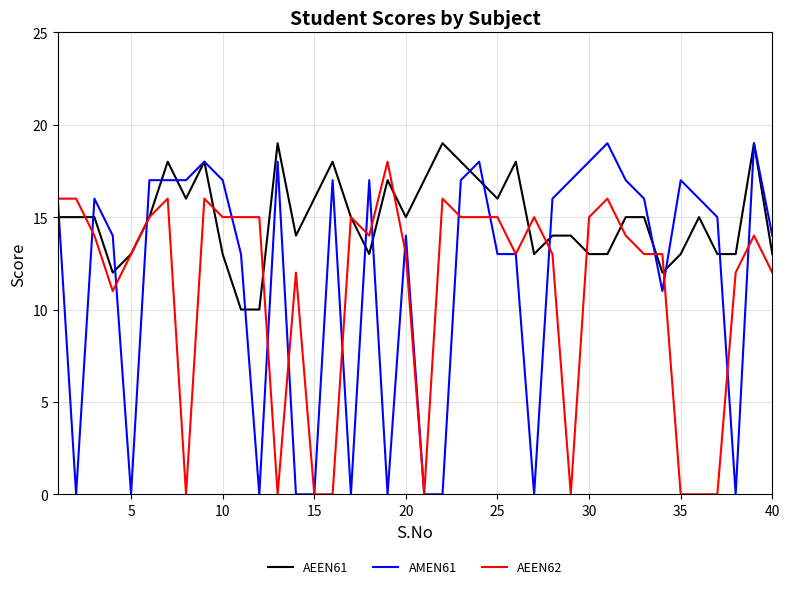

Which series has the largest range (max minus min)?

AMEN61